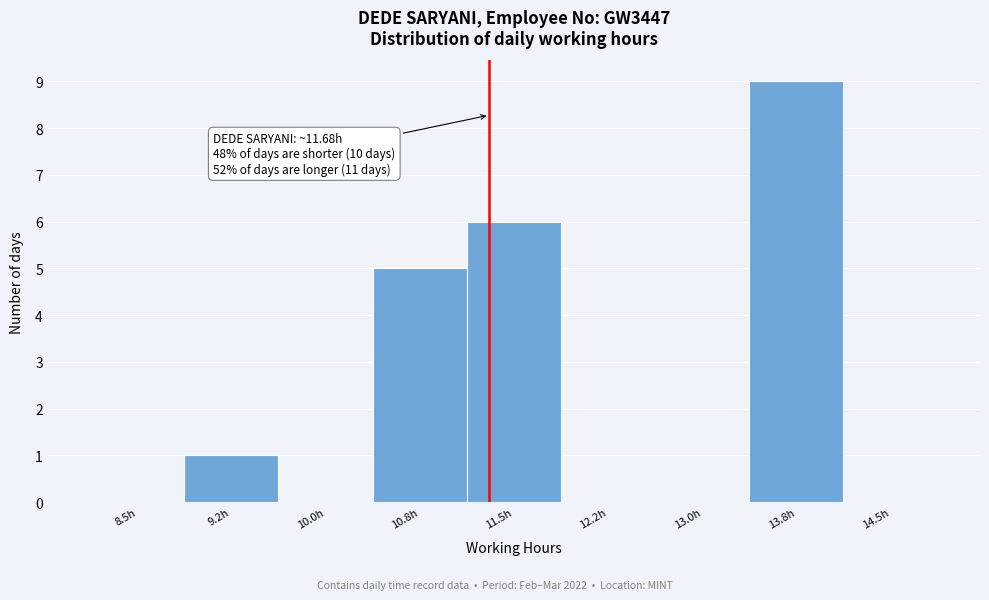

Reading right to left, extract all data points from this chart.

14.5h=0	13.8h=9	13.0h=0	12.2h=0	11.5h=6	10.8h=5	10.0h=0	9.2h=1	8.5h=0